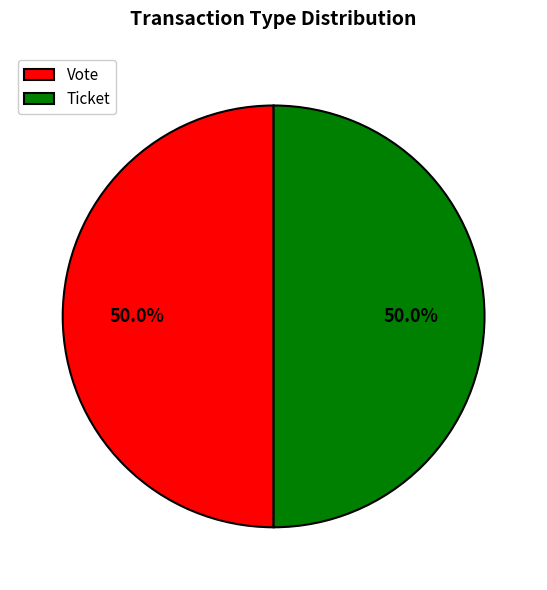

Do Vote and Ticket together represent more than half of the pie?

Yes